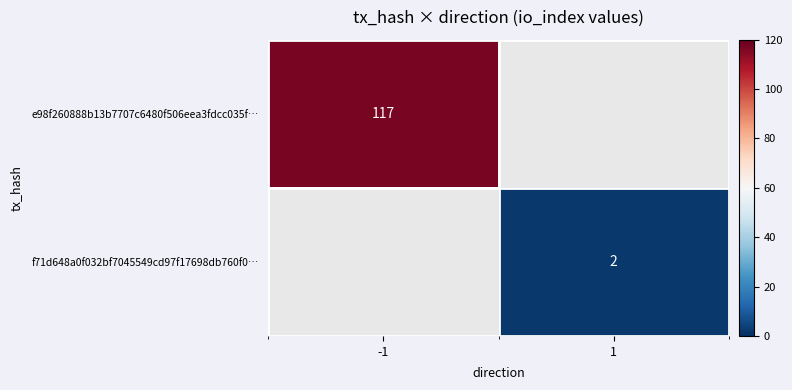

Is the value of e98f260888b13b7707c6480f506eea3fdcc035f… at -1 greater than the value of f71d648a0f032bf7045549cd97f17698db760f0… at 1?

Yes